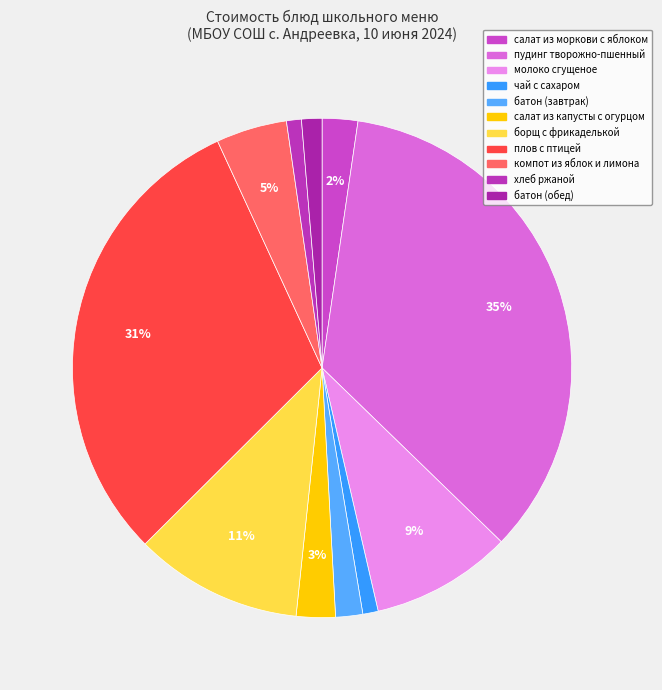

To the nearest percent, what is the average slice percentage?

9%